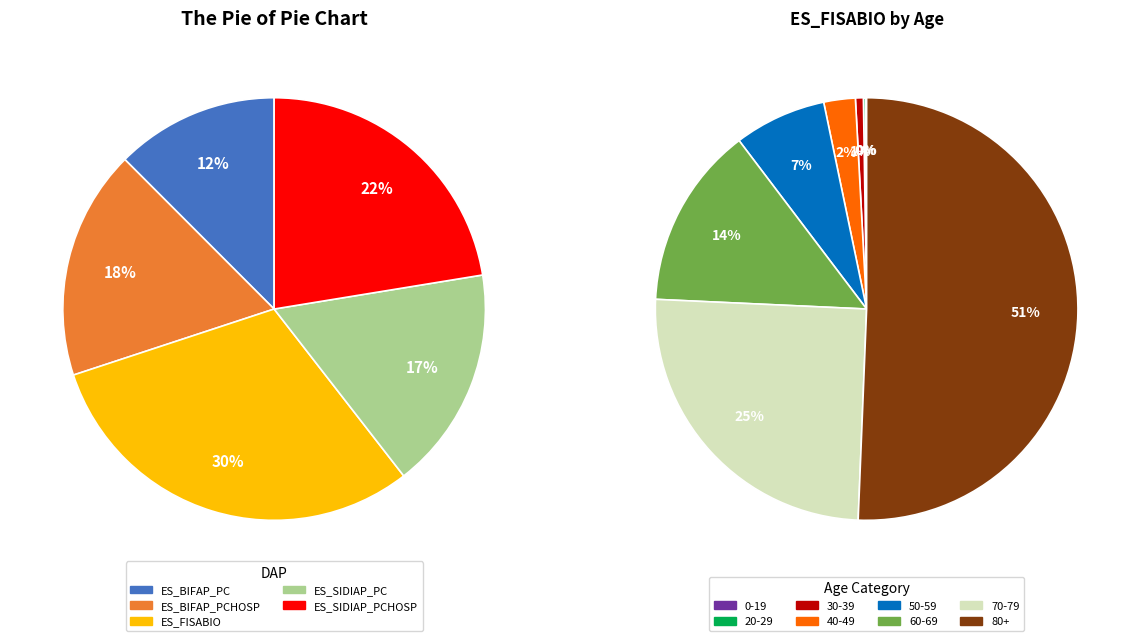

What percentage is the 6 slice, to the nearest percent?

25%